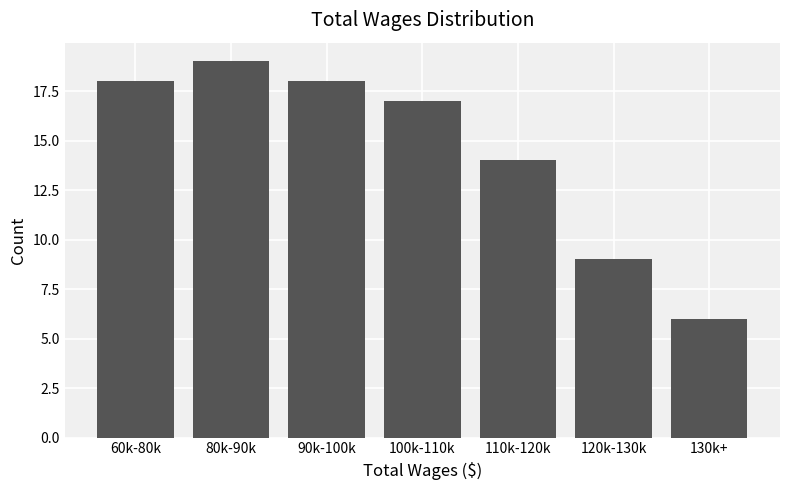

Reading left to right, extract all data points from this chart.

18	19	18	17	14	9	6